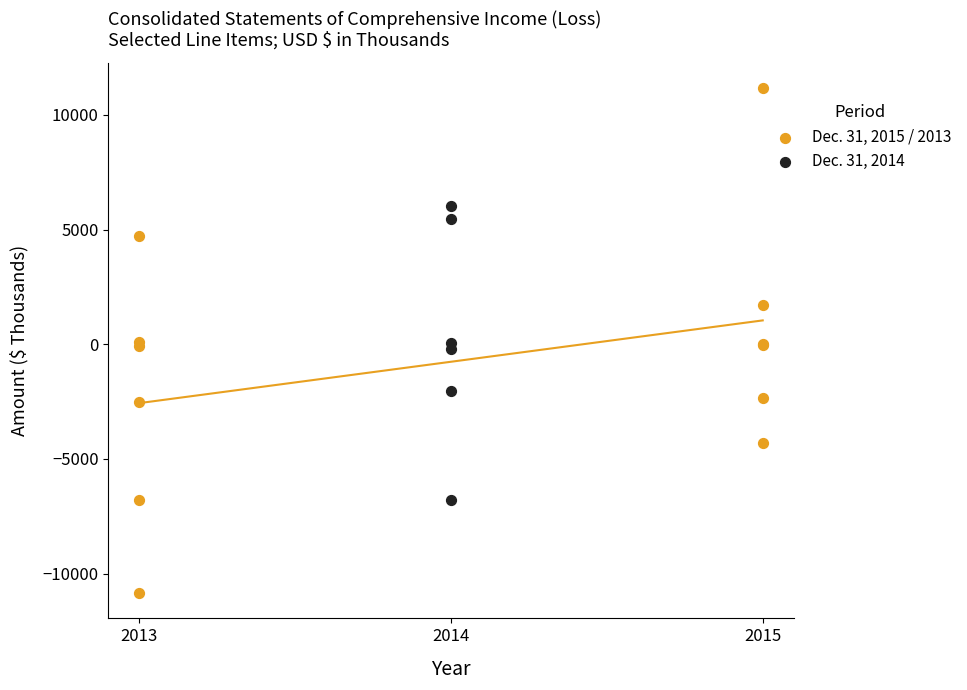

Which series has the largest Y range (max minus min)?

Dec. 31, 2015 / 2013